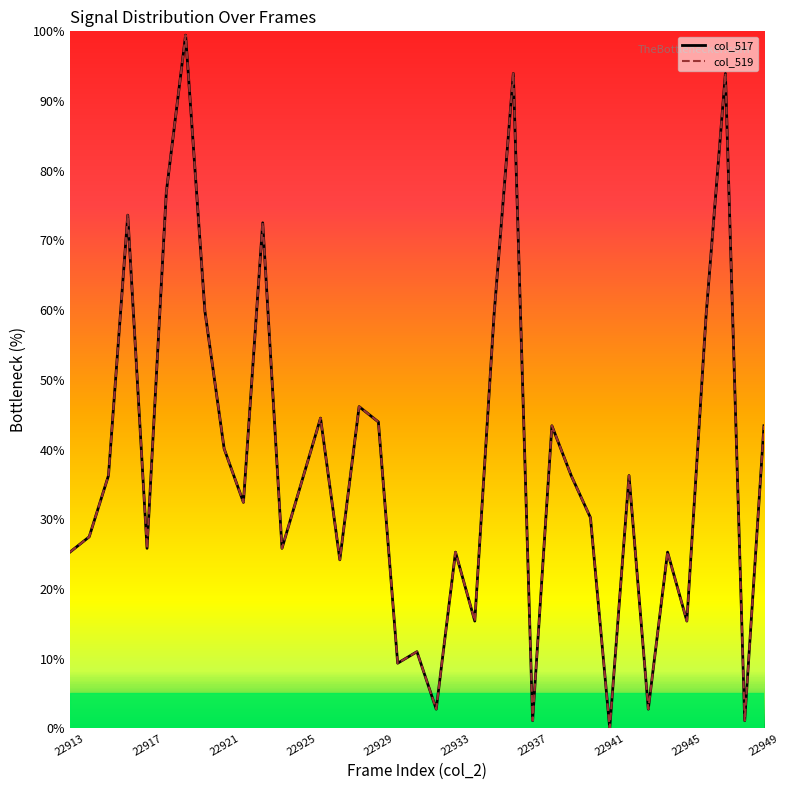

How many lines are shown in the chart?

2